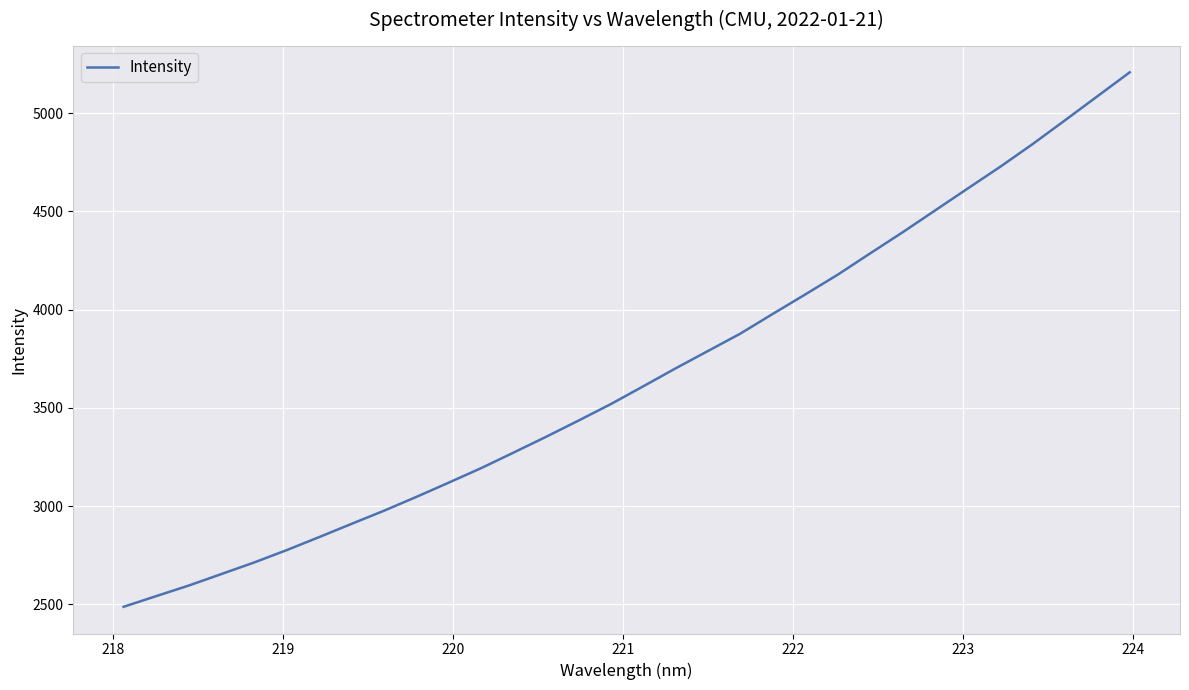

What is the minimum value shown in the chart?

2487.9